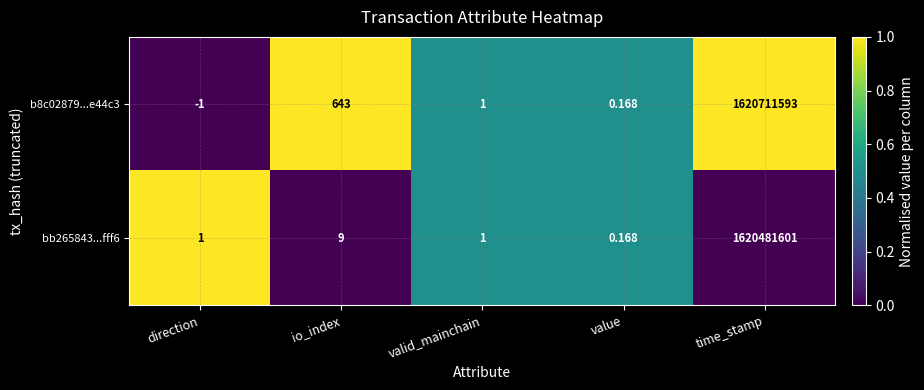

Which series changed the most between direction and valid_mainchain?

b8c02879...e44c3